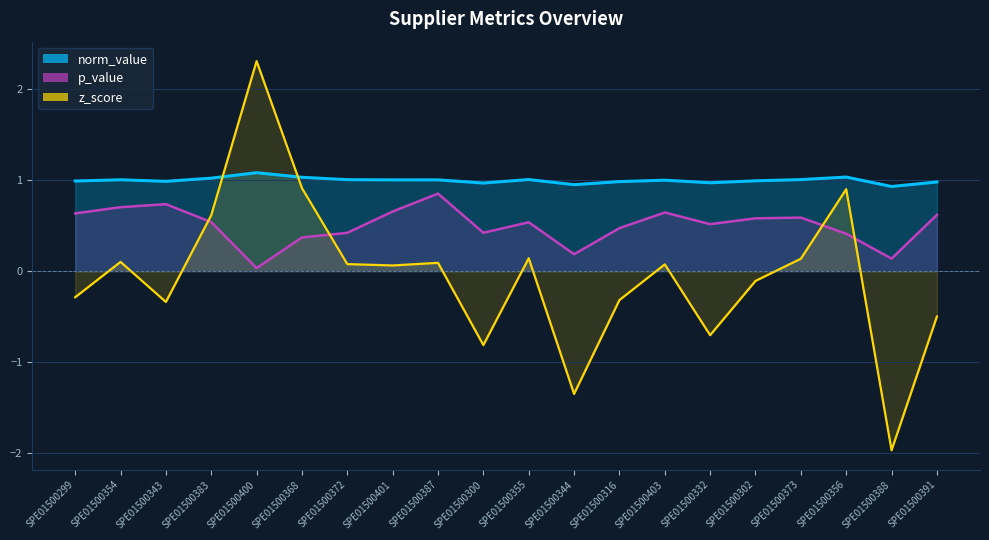

What are all the series names shown in the legend?

norm_value, p_value, z_score